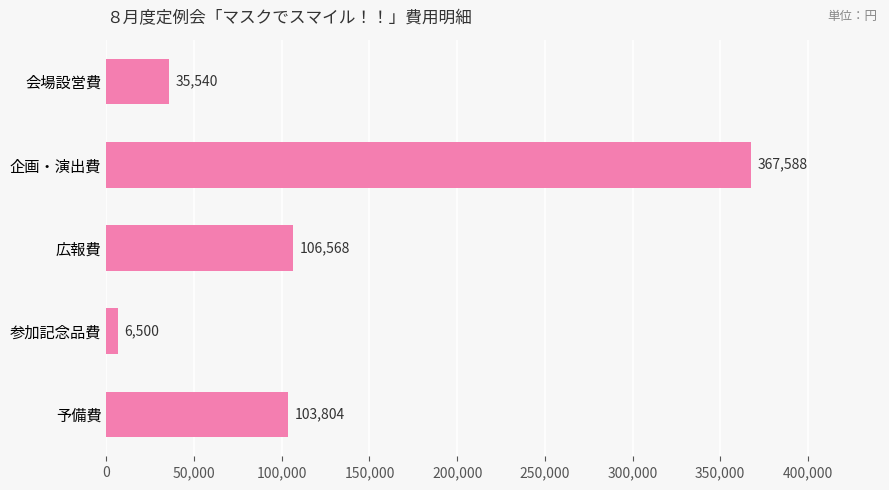

What is the label of the 5th bar from the top?

予備費